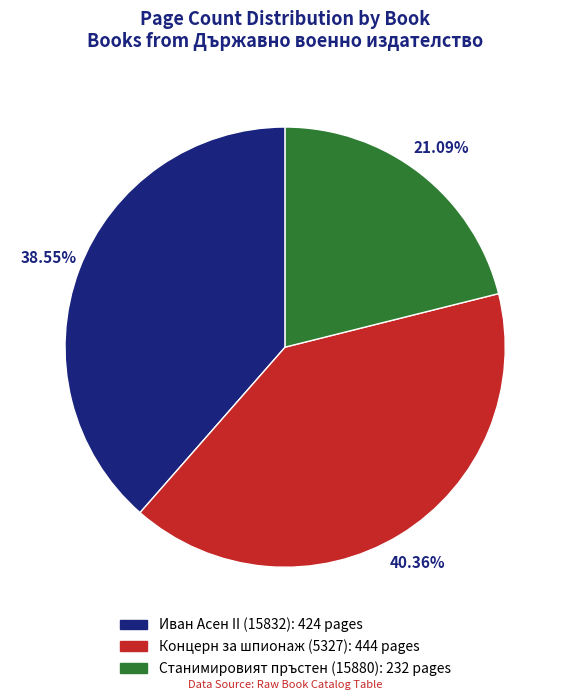

Rank the categories by value from lowest to highest.

Станимировият пръстен (15880), Иван Асен II (15832), Концерн за шпионаж (5327)